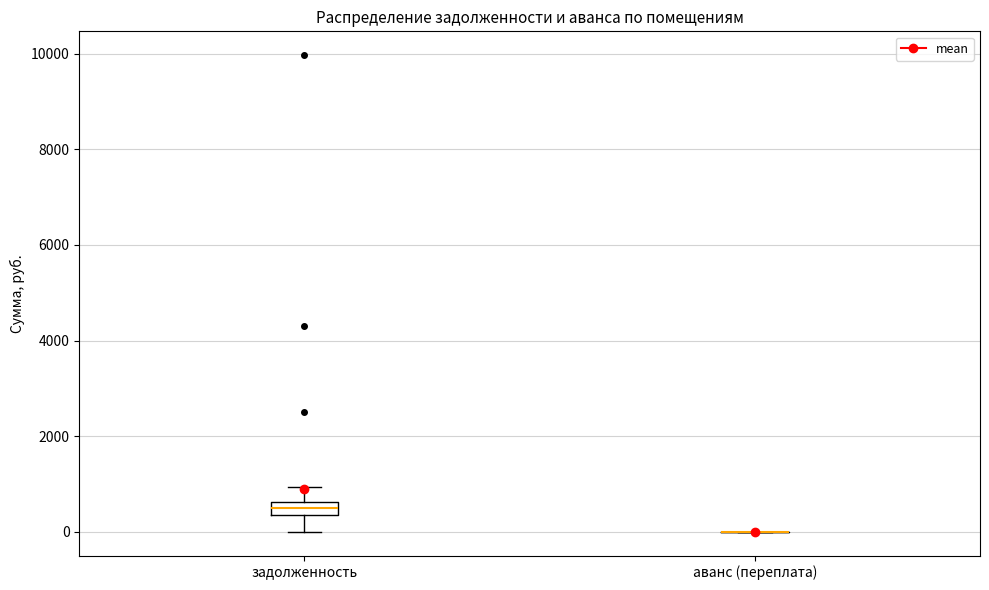

Which box is the tallest, from its lower edge to its upper edge?

задолженность